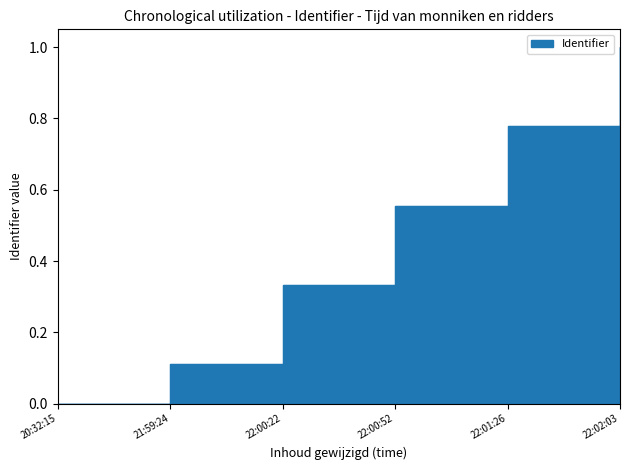

Which label corresponds to the smallest value in the chart?

20:32:15